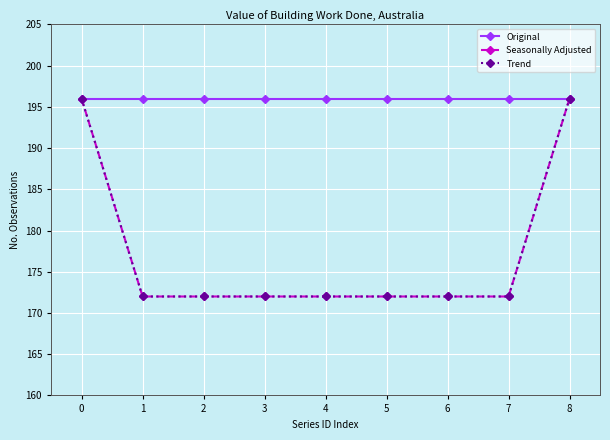

Is the value of Trend at 5 greater than the value of Original at 3?

No